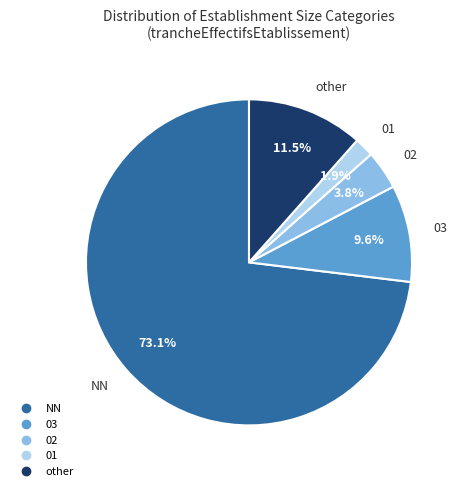

Does any single category account for the majority?

Yes